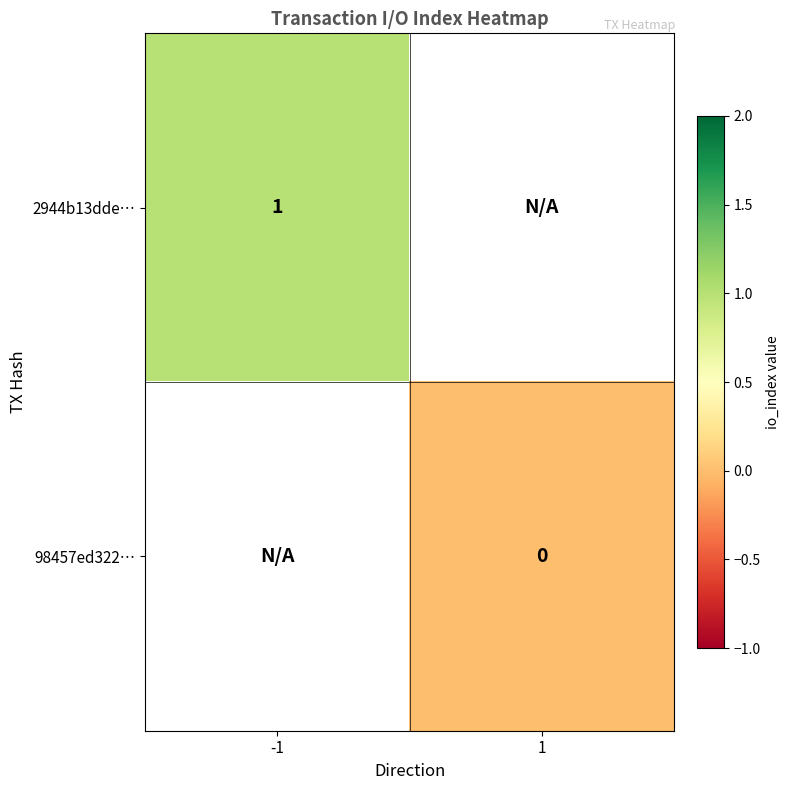

The value of 2944b13dde… at -1 is 0.6. True or false?

False